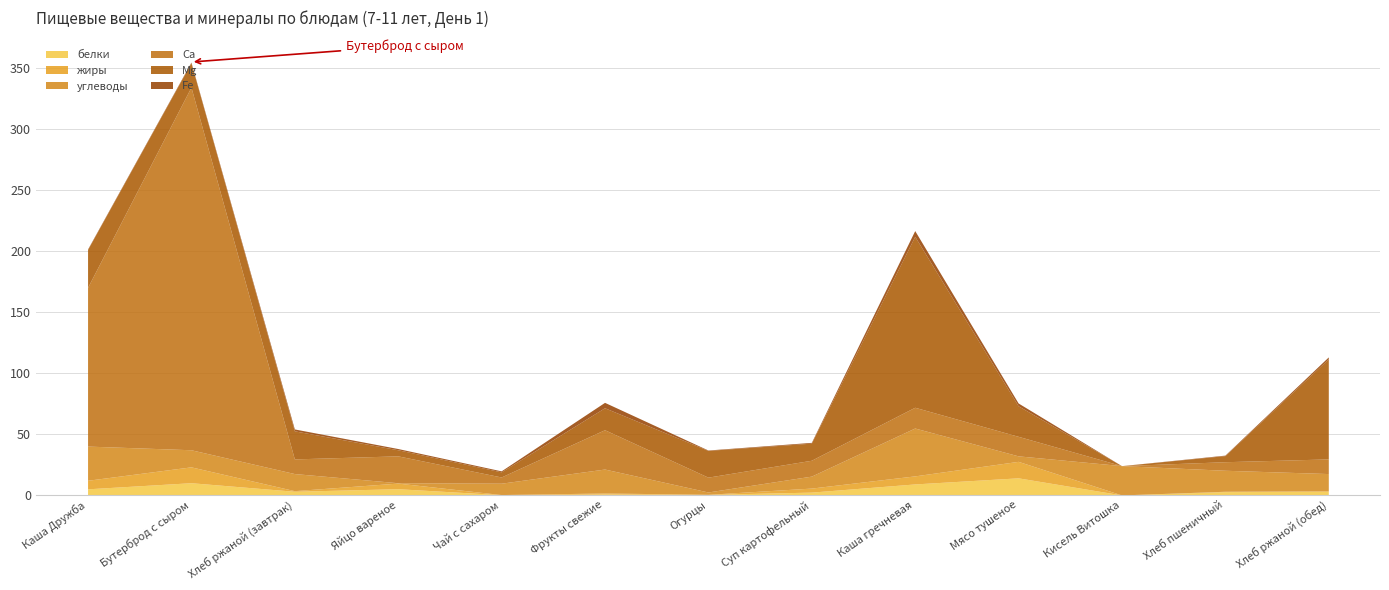

Reading right to left, list all the values displayed in this chart.

белки: 3.0	2.7	0.0	14.0	9.0	2.3	0.5	0.8	0.2	5.1	3.0	10.0	5.0
жиры: 0.5	0.3	0.0	13.5	6.6	3.3	0.1	0.8	0.1	4.6	0.5	13.0	7.0
углеводы: 14.0	17.2	24.0	4.5	39.2	9.8	1.9	19.6	9.3	0.3	14.0	14.0	28.0
Са: 12.0	7.0	0.0	16.0	17.0	13.0	12.1	32.2	5.1	22.0	12.0	297.0	130.0
Mg: 82.0	5.0	0.0	25.0	140.0	14.0	21.9	18.0	4.2	5.0	23.0	20.0	31.0
Fe: 1.5	0.4	0.0	2.3	4.7	0.7	0.3	4.4	0.8	1.0	1.5	0.5	0.4